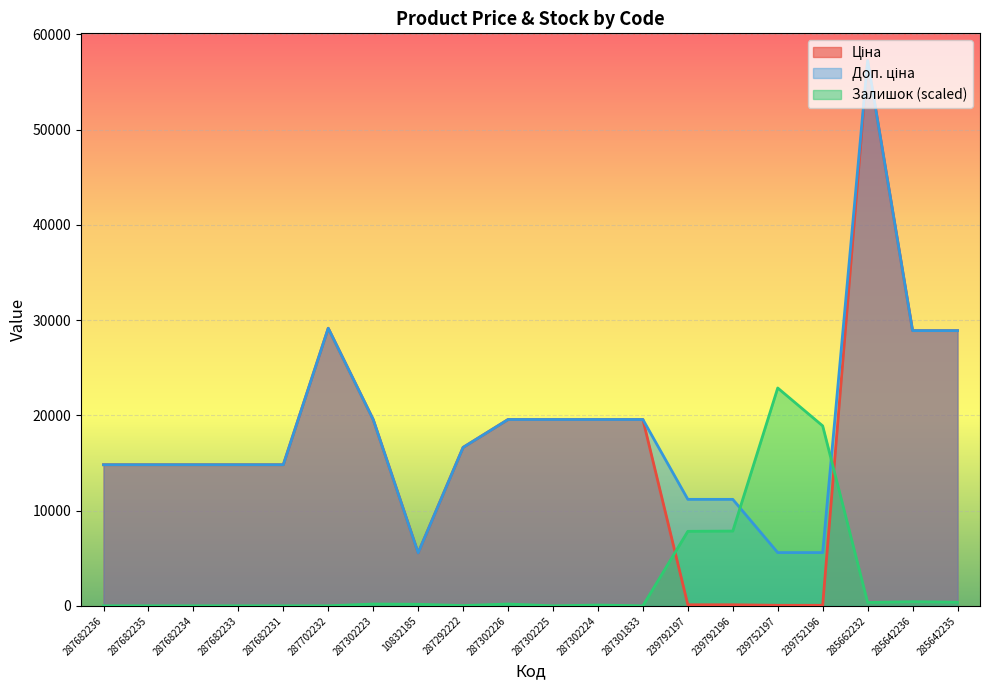

Which series has the largest range (max minus min)?

Ціна